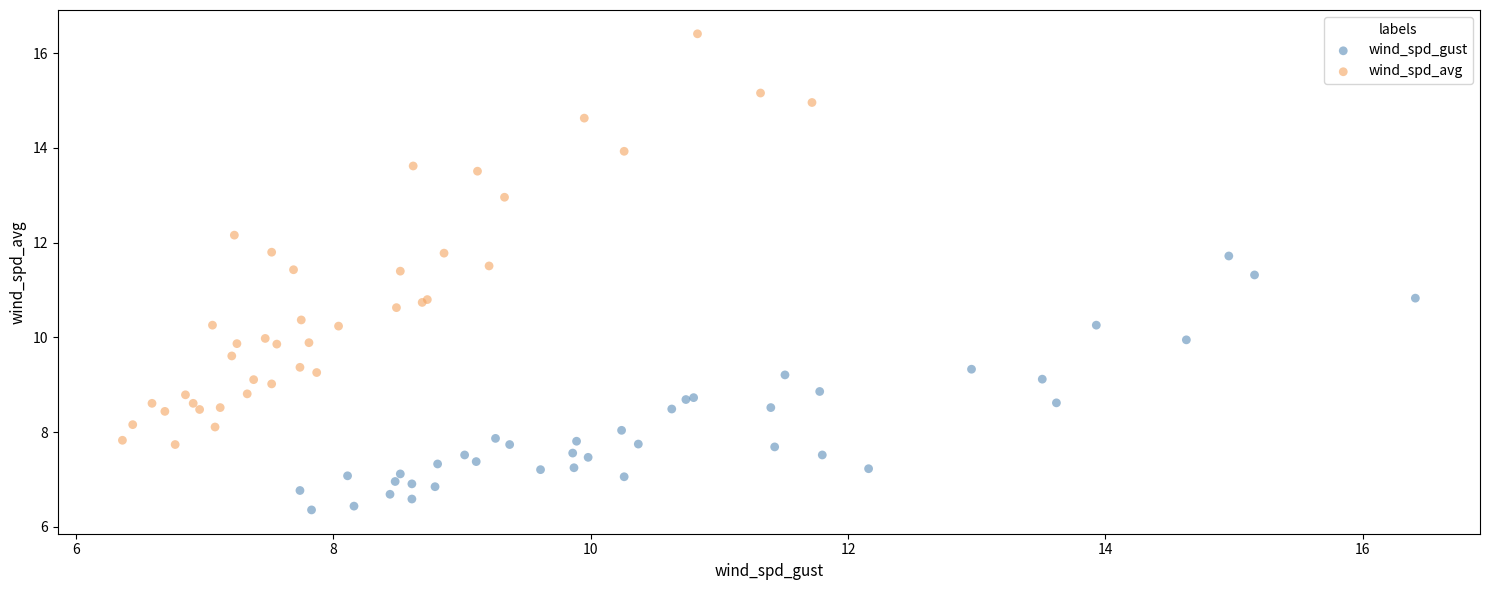

Which series reaches the minimum Y coordinate?

wind_spd_gust